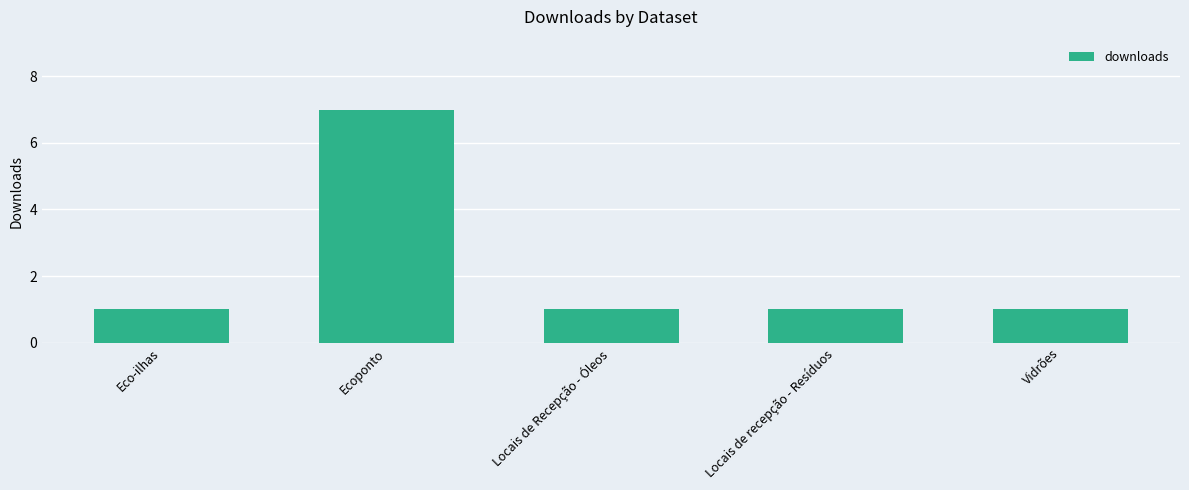

Read the value at Locais de Recepção - Óleos.

1